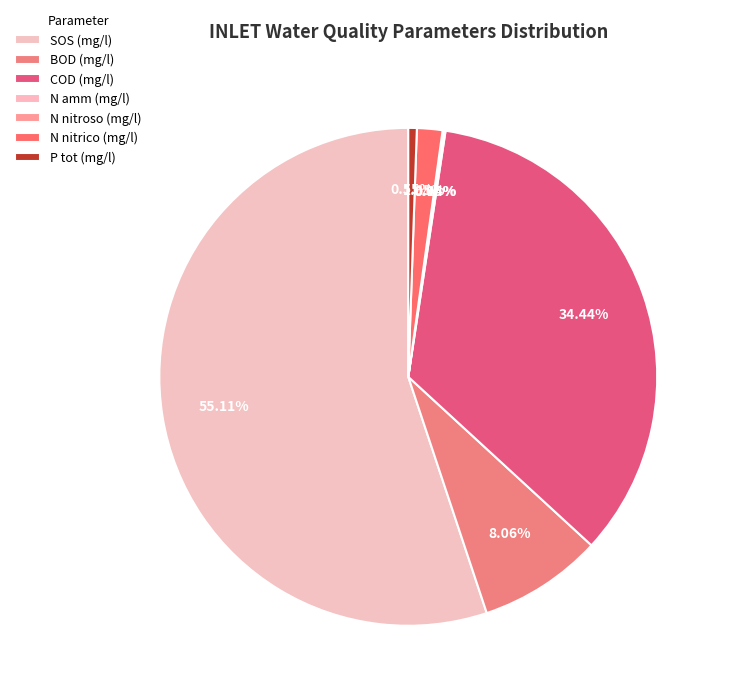

What percentage is the BOD (mg/l) slice, to the nearest percent?

8%